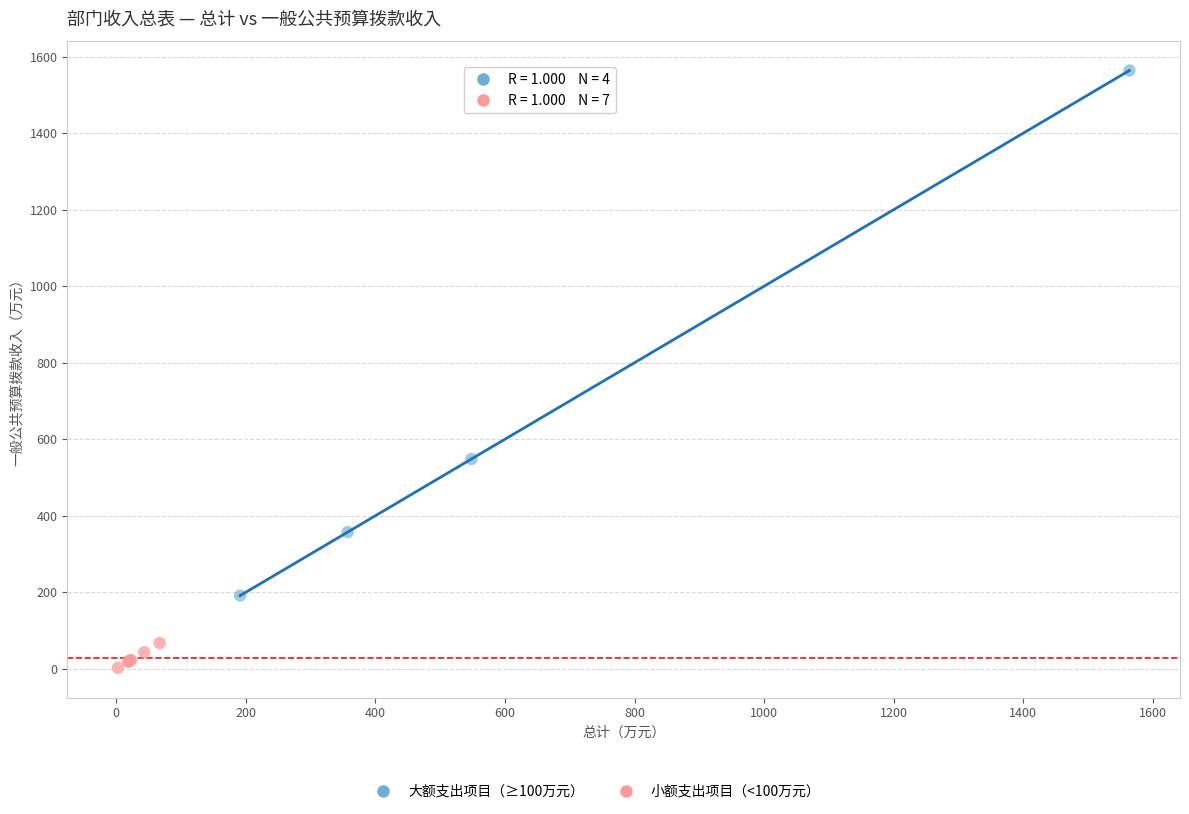

Which series reaches the minimum Y coordinate?

小额支出项目（<100万元）